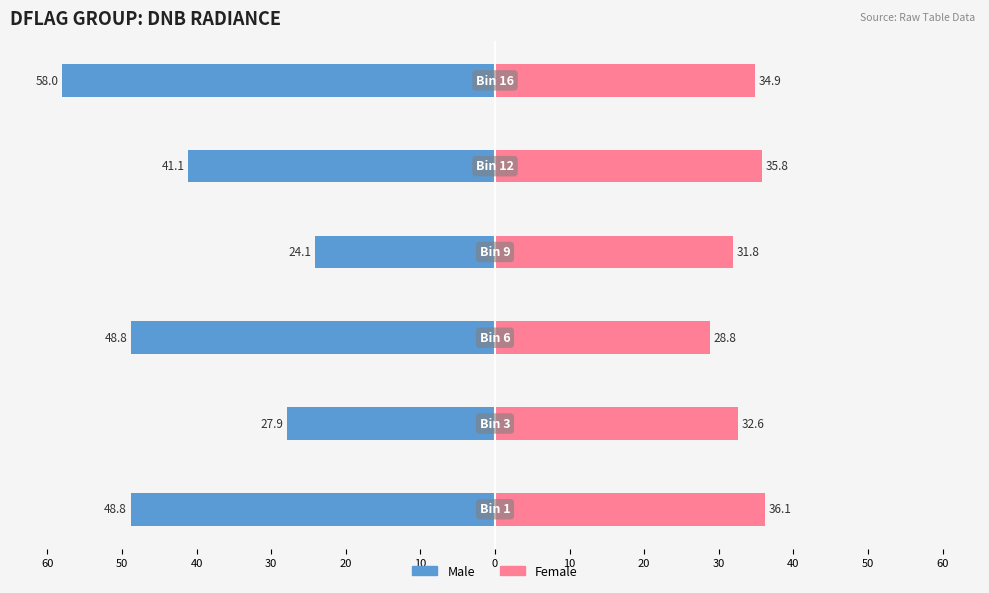

What is the sum of all Female values?

200.1